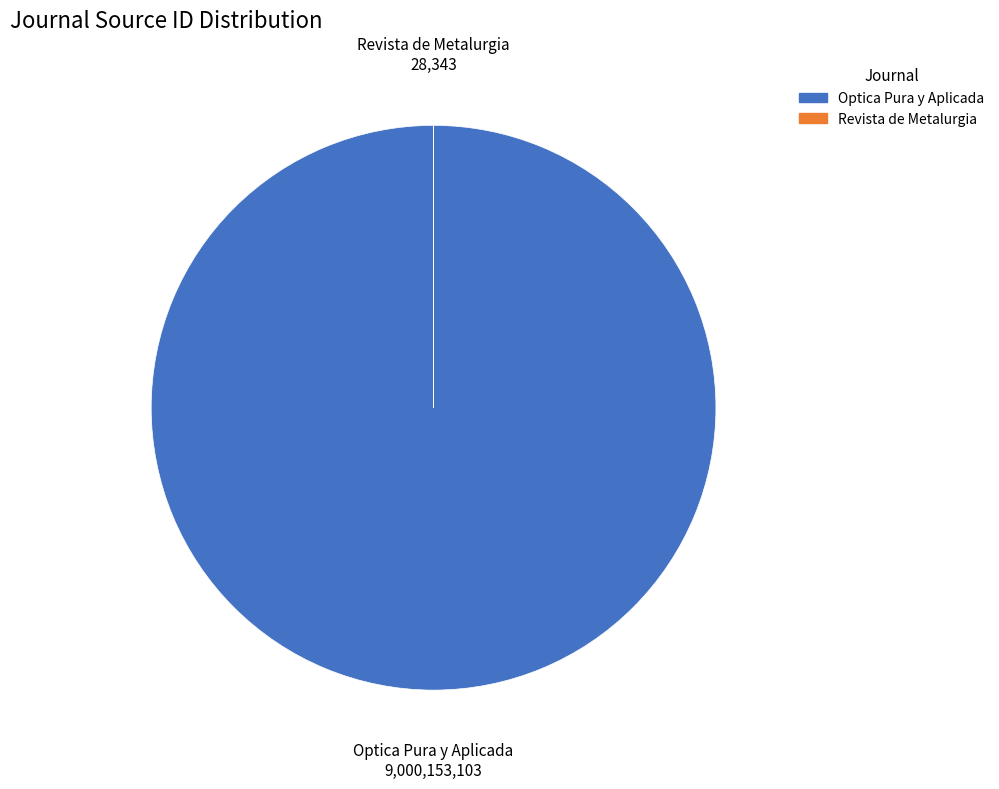

Which slice is the largest?

Optica Pura y Aplicada